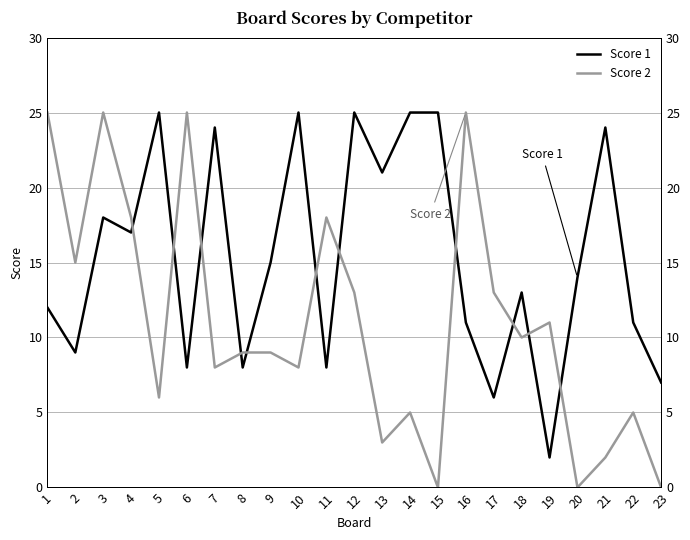

Which label corresponds to the smallest value in the chart?

15